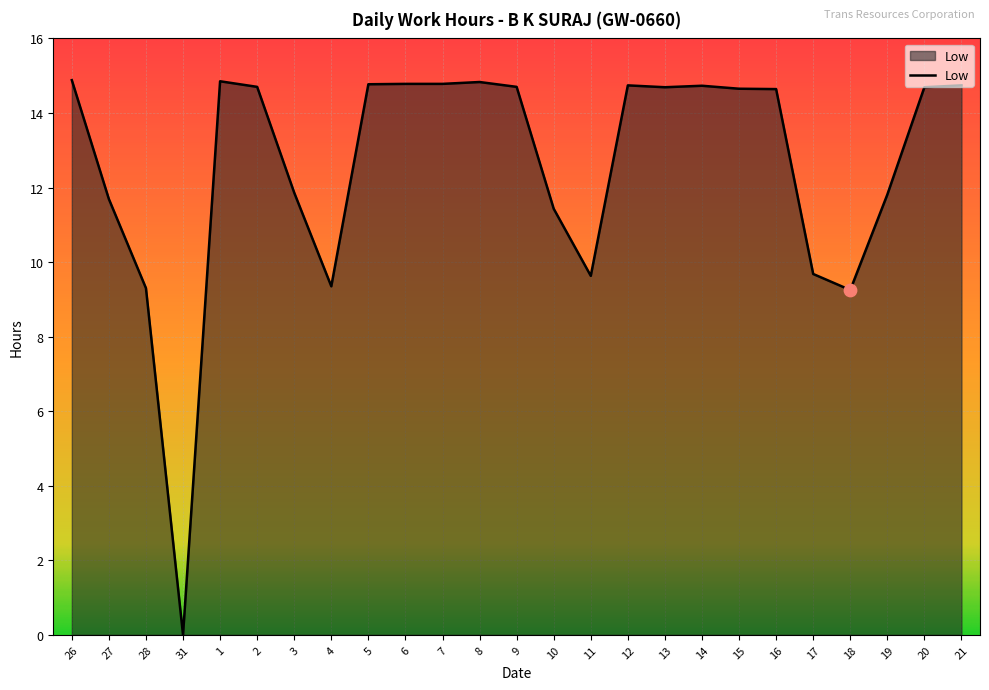

What is the change in value from 1 to 5?

-0.1